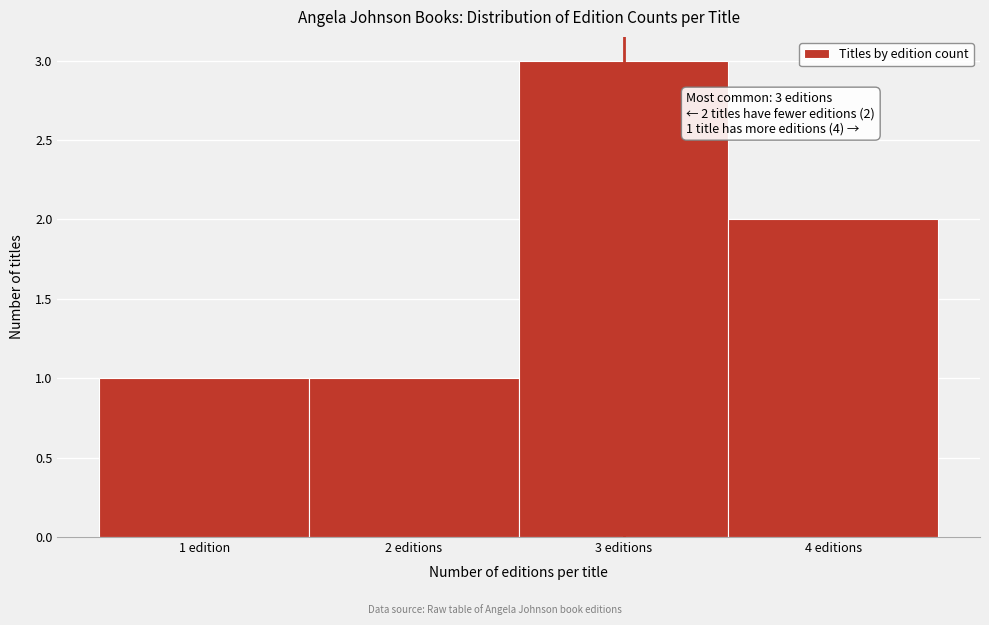

Reading left to right, what are all the values shown in this chart?

1 edition=1	2 editions=1	3 editions=3	4 editions=2